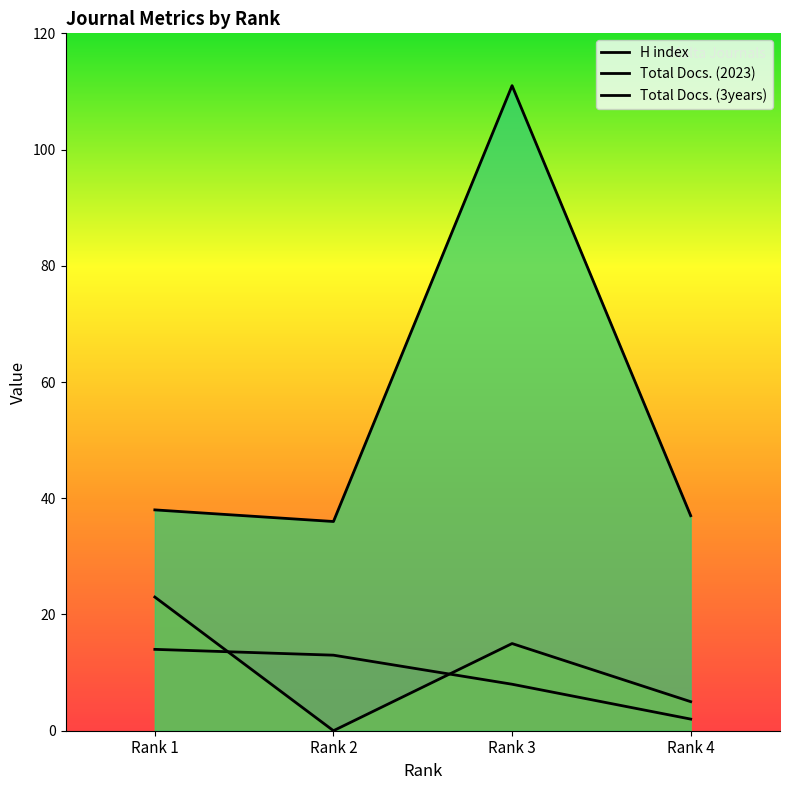

Count the number of categories in the chart.

4